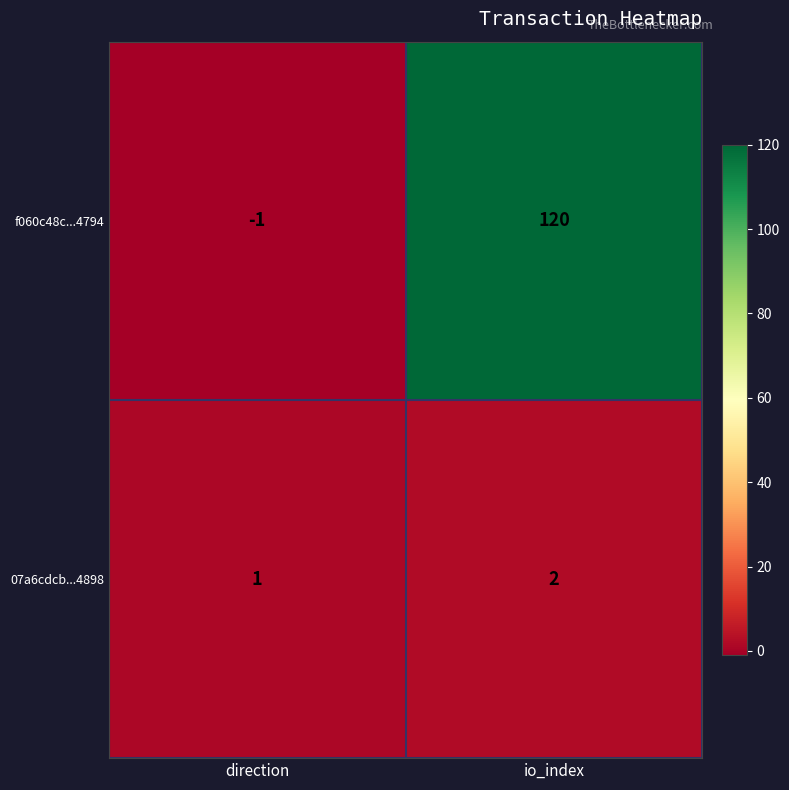

Reading right to left, extract all data points from this chart.

f060c48c...4794: 120	-1
07a6cdcb...4898: 2	1